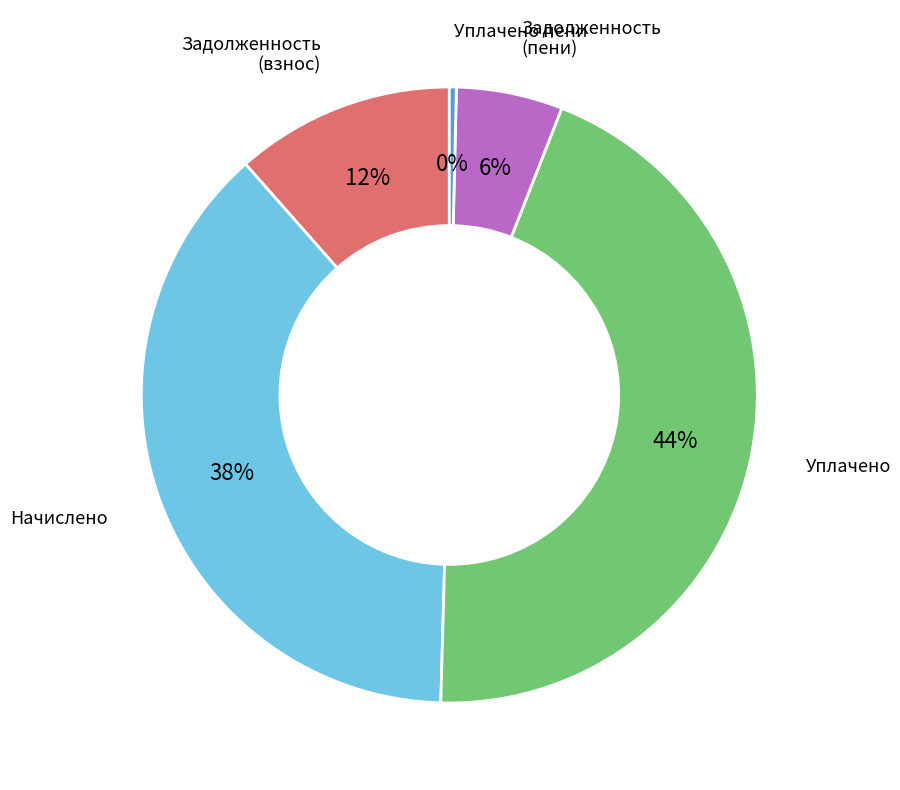

Combined, do Уплачено пени and Задолженность (пени) account for over 50%?

No